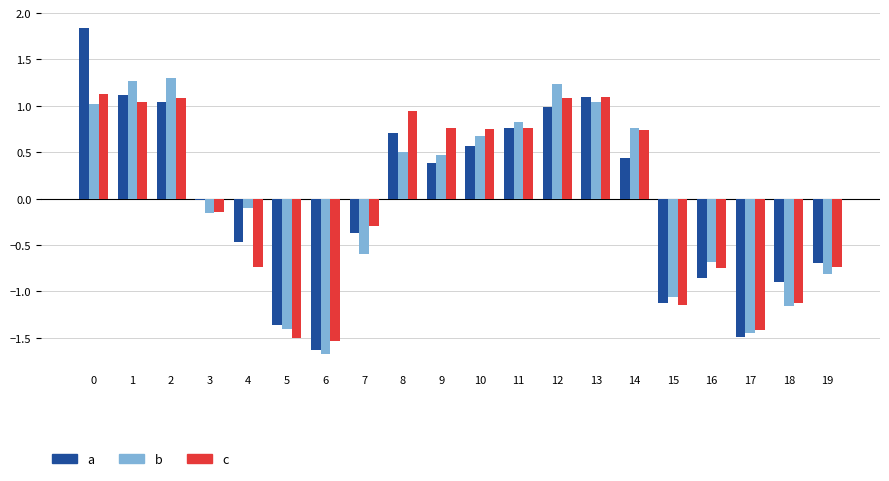

How many bars are there in total?

60